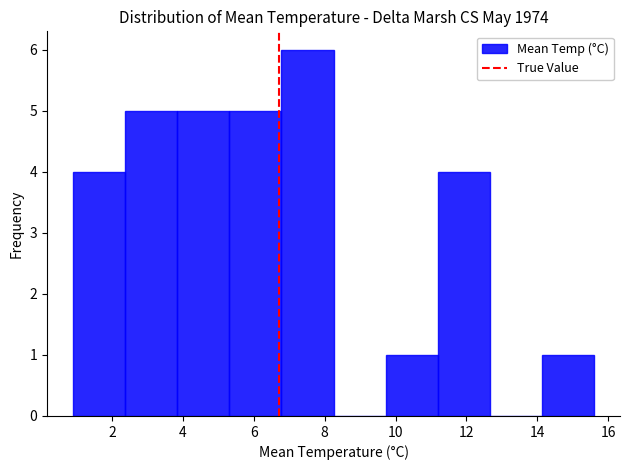

Over which range of the x-axis is the bar tallest?

6.8 to 8.2